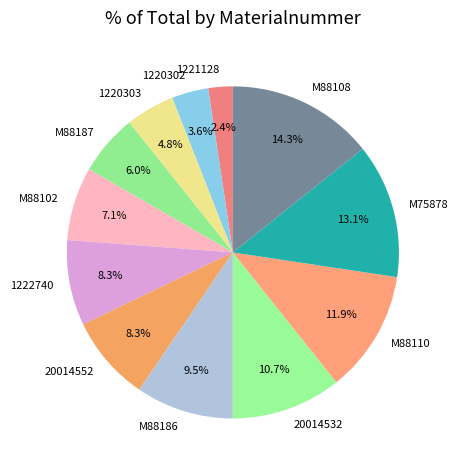

Do 20014532 and M88110 together represent more than half of the pie?

No